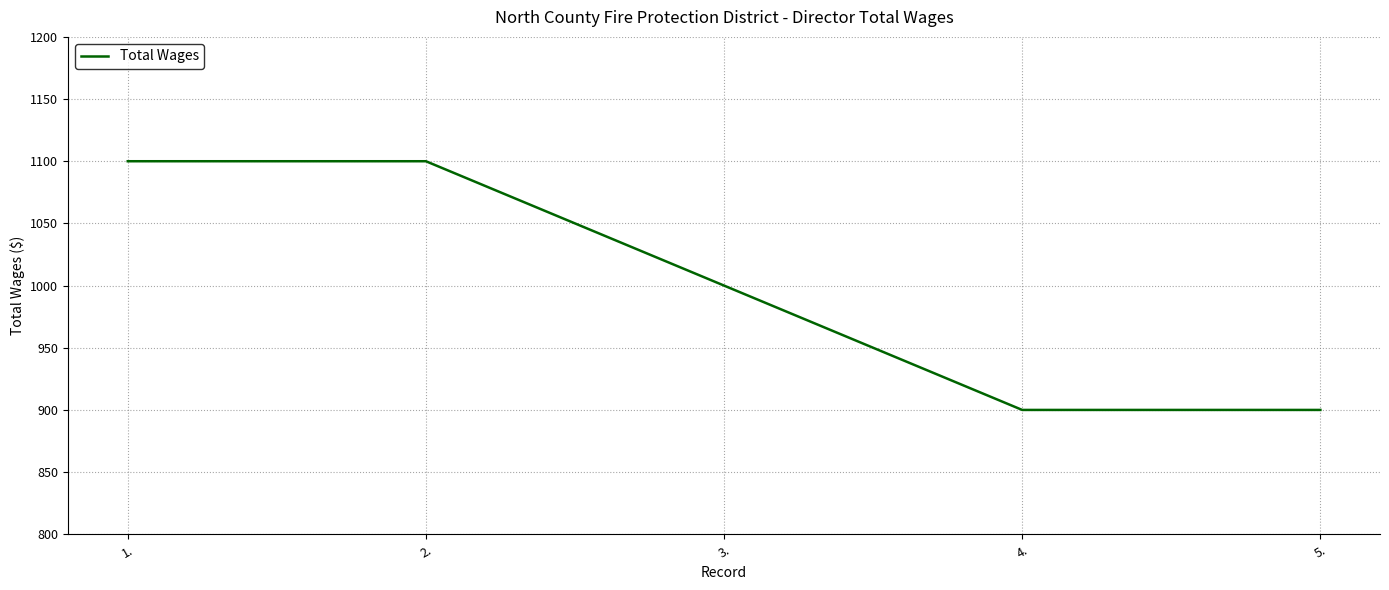

What is the greatest value displayed?

1100